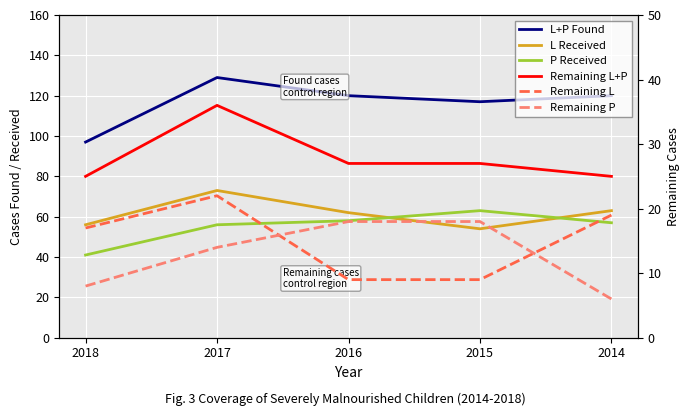

True or false: Remaining P and L+P Found intersect in this chart.

False